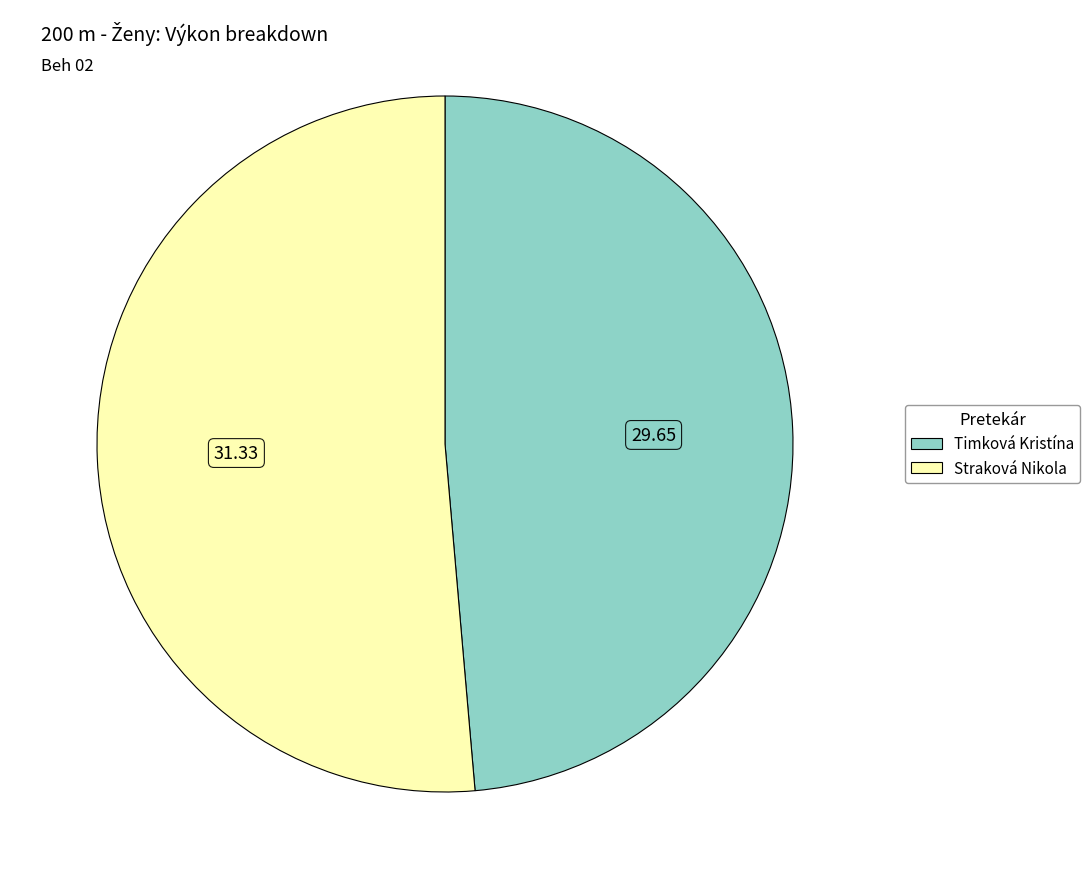

Combined, do Timková Kristína and Straková Nikola account for over 50%?

Yes